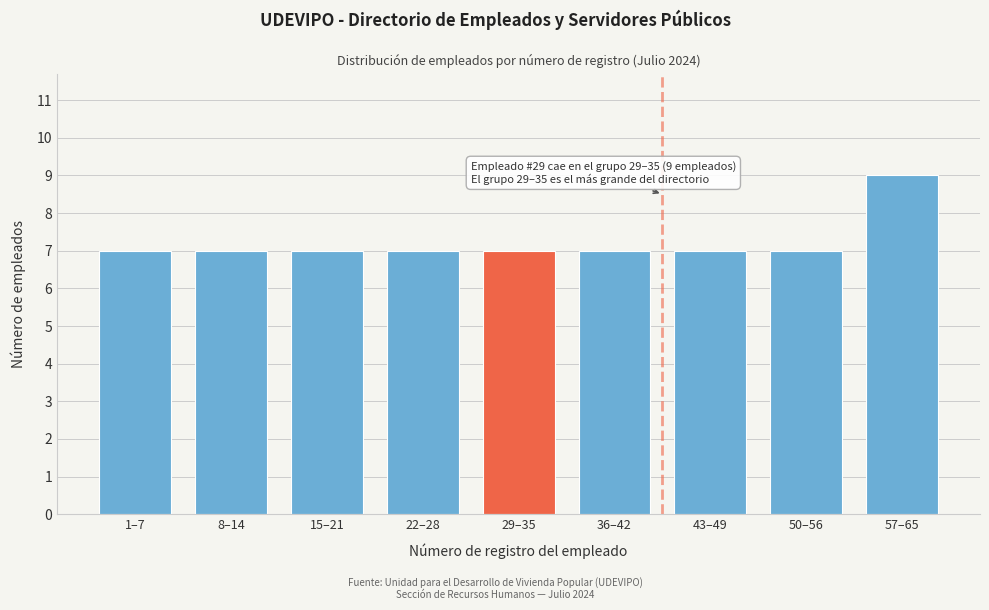

Reading left to right, what are all the values shown in this chart?

1–7=7	8–14=7	15–21=7	22–28=7	29–35=7	36–42=7	43–49=7	50–56=7	57–65=9